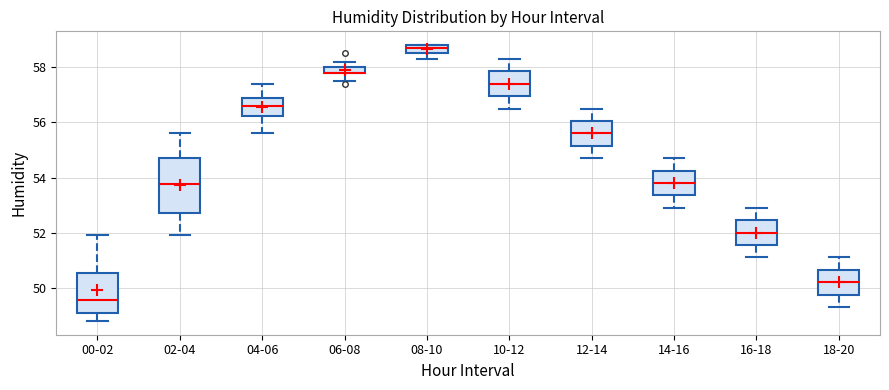

Where does the median line of the box for 10-12 sit on the y-axis? The values are not printed on the chart, so give them approximately, as read against the axis.

57.4